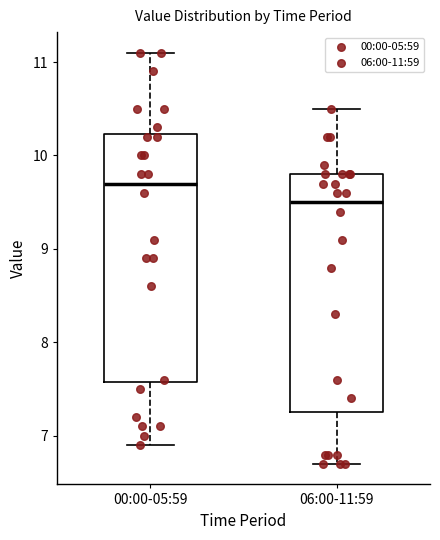

Where does the upper whisker of the box for 06:00-11:59 end on the y-axis? The values are not printed on the chart, so give them approximately, as read against the axis.

10.5